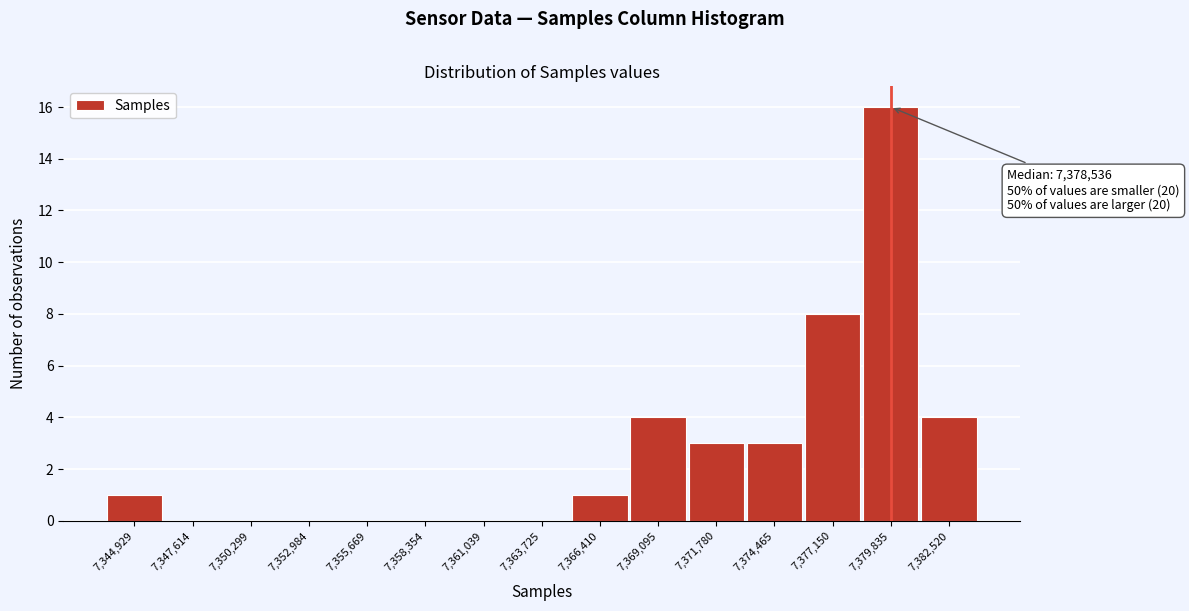

Which range on the x-axis has the tallest bar?

7378500 to 7381000